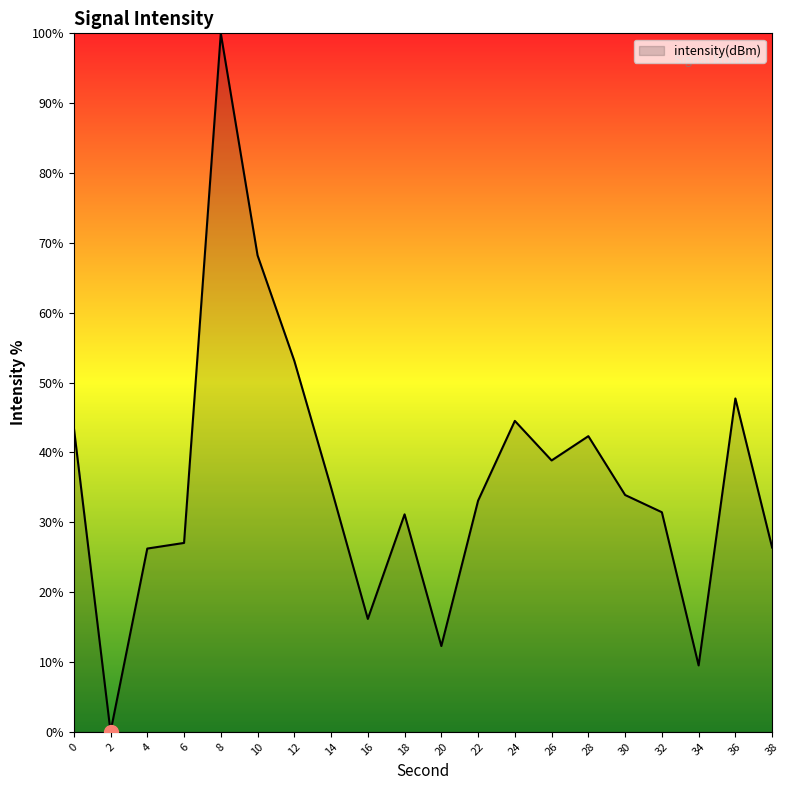

At which category does the data reach its first local valley?

2